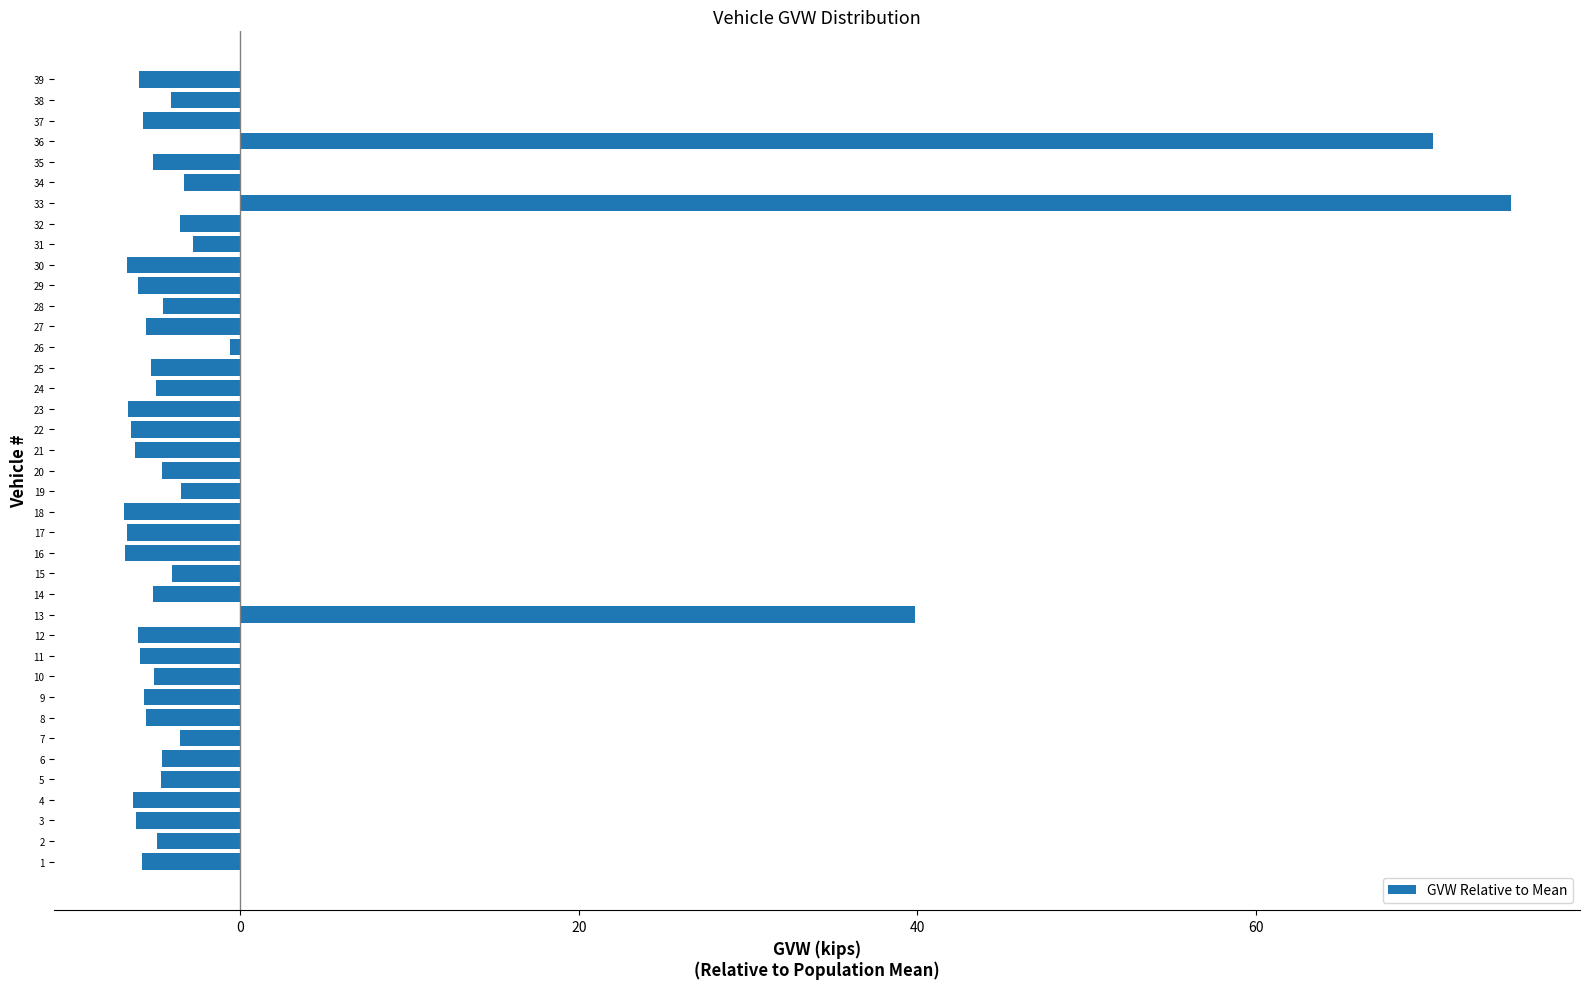

How many distinct data groups are displayed?

1